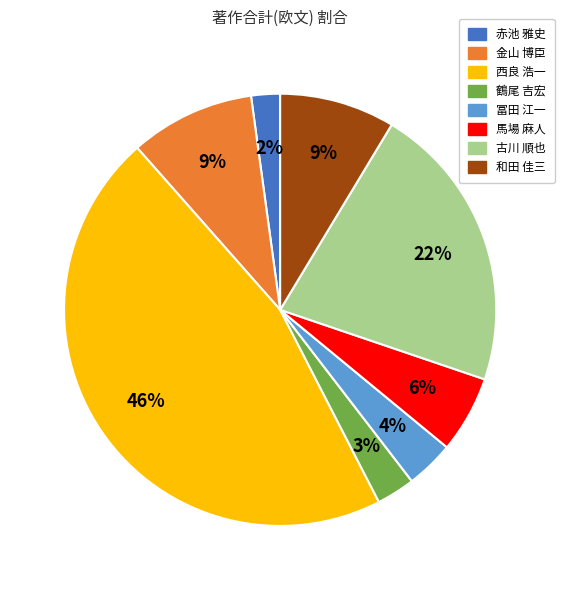

What percentage is the 金山 博臣 slice, to the nearest percent?

9%